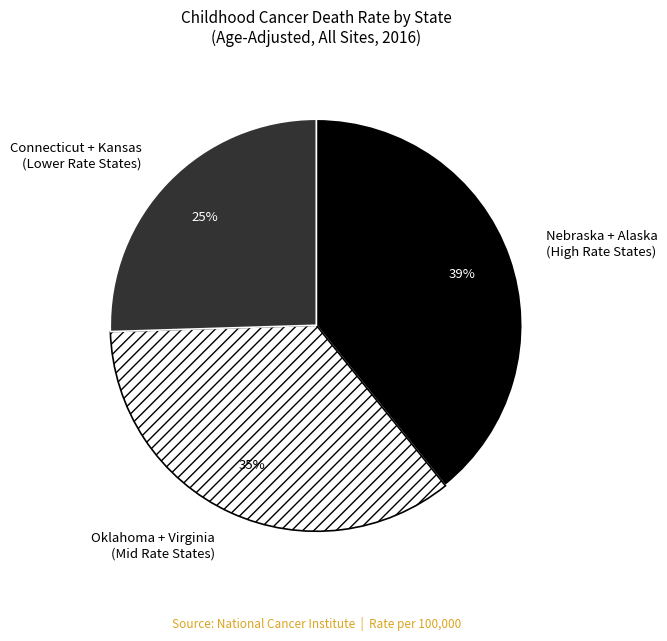

To the nearest percent, what is the average slice percentage?

33%